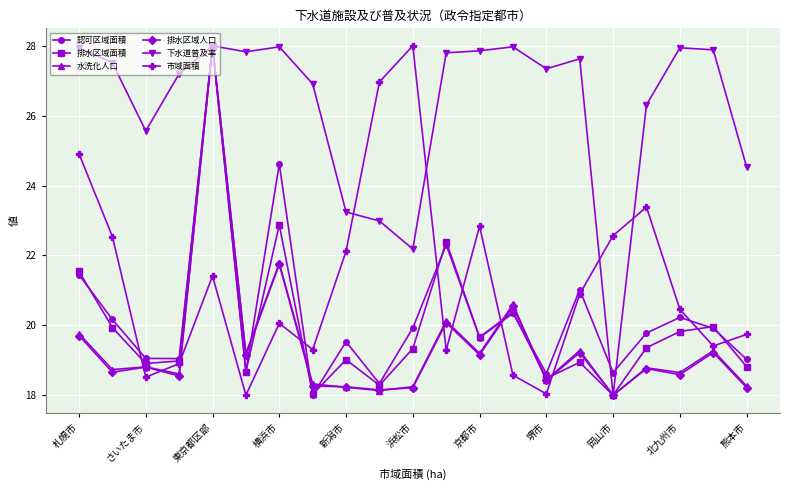

What is the minimum value for 排水区域面積?

18.0